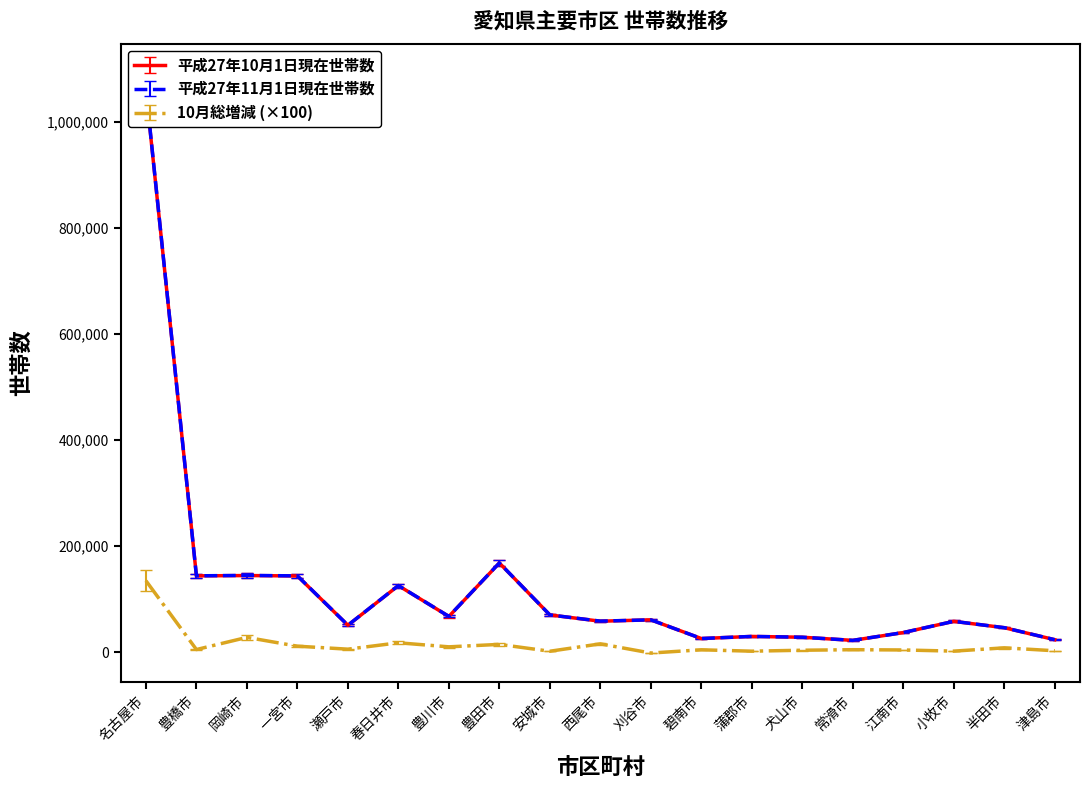

Is the value of 平成27年10月1日現在世帯数 at 刈谷市 greater than the value of 平成27年11月1日現在世帯数 at 一宮市?

No